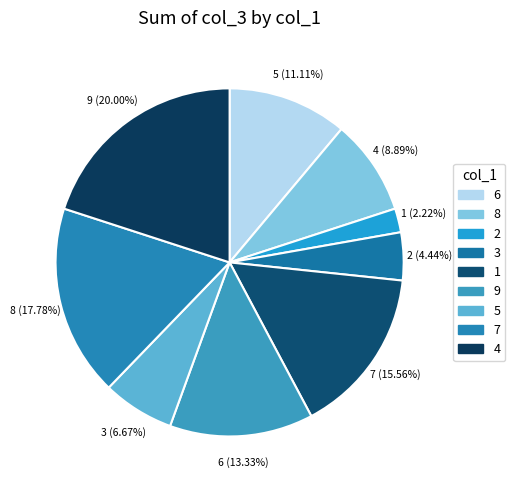

To the nearest percent, what percentage of the pie is 4?

20%